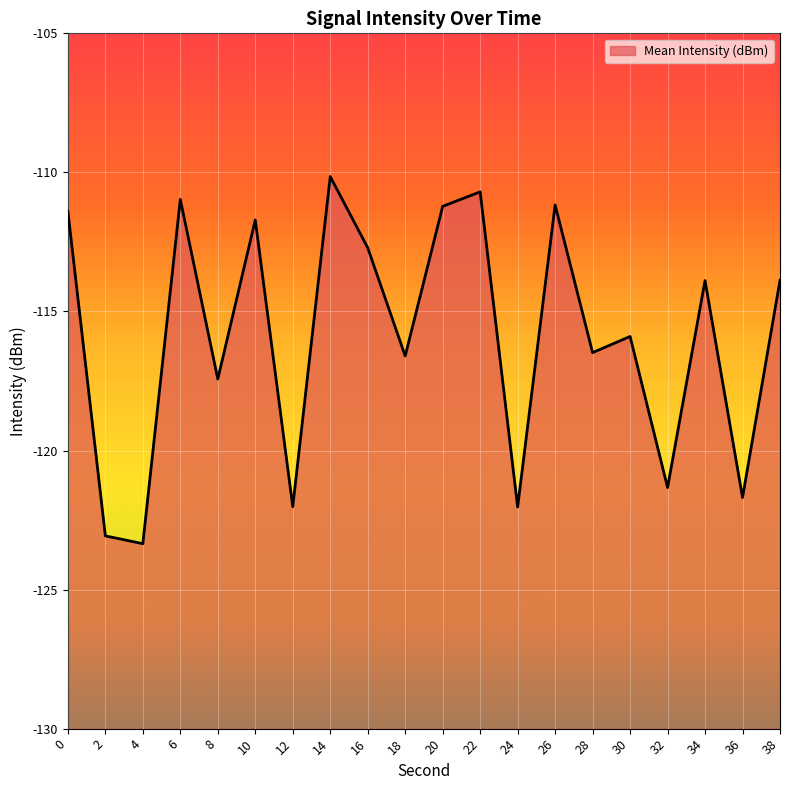

What is the value of the 19th point from the left?

-121.7